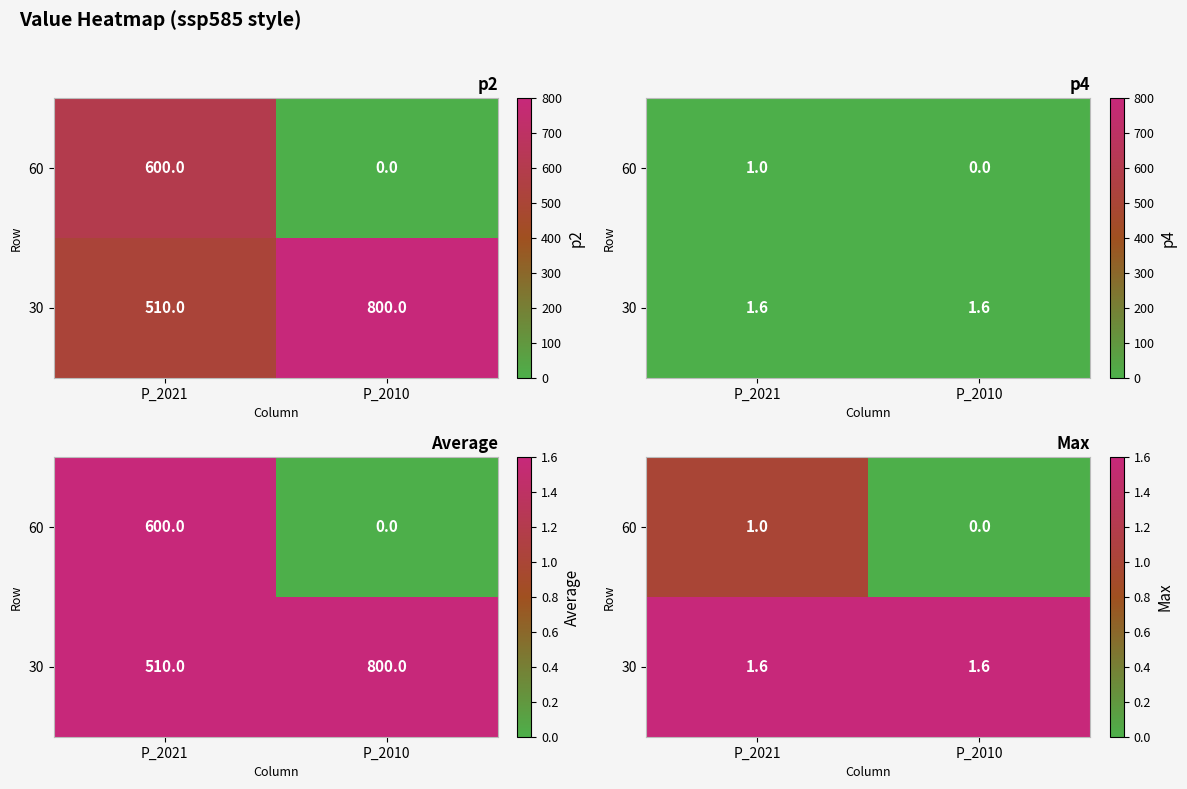

Which label corresponds to the smallest value in the chart?

P_2010